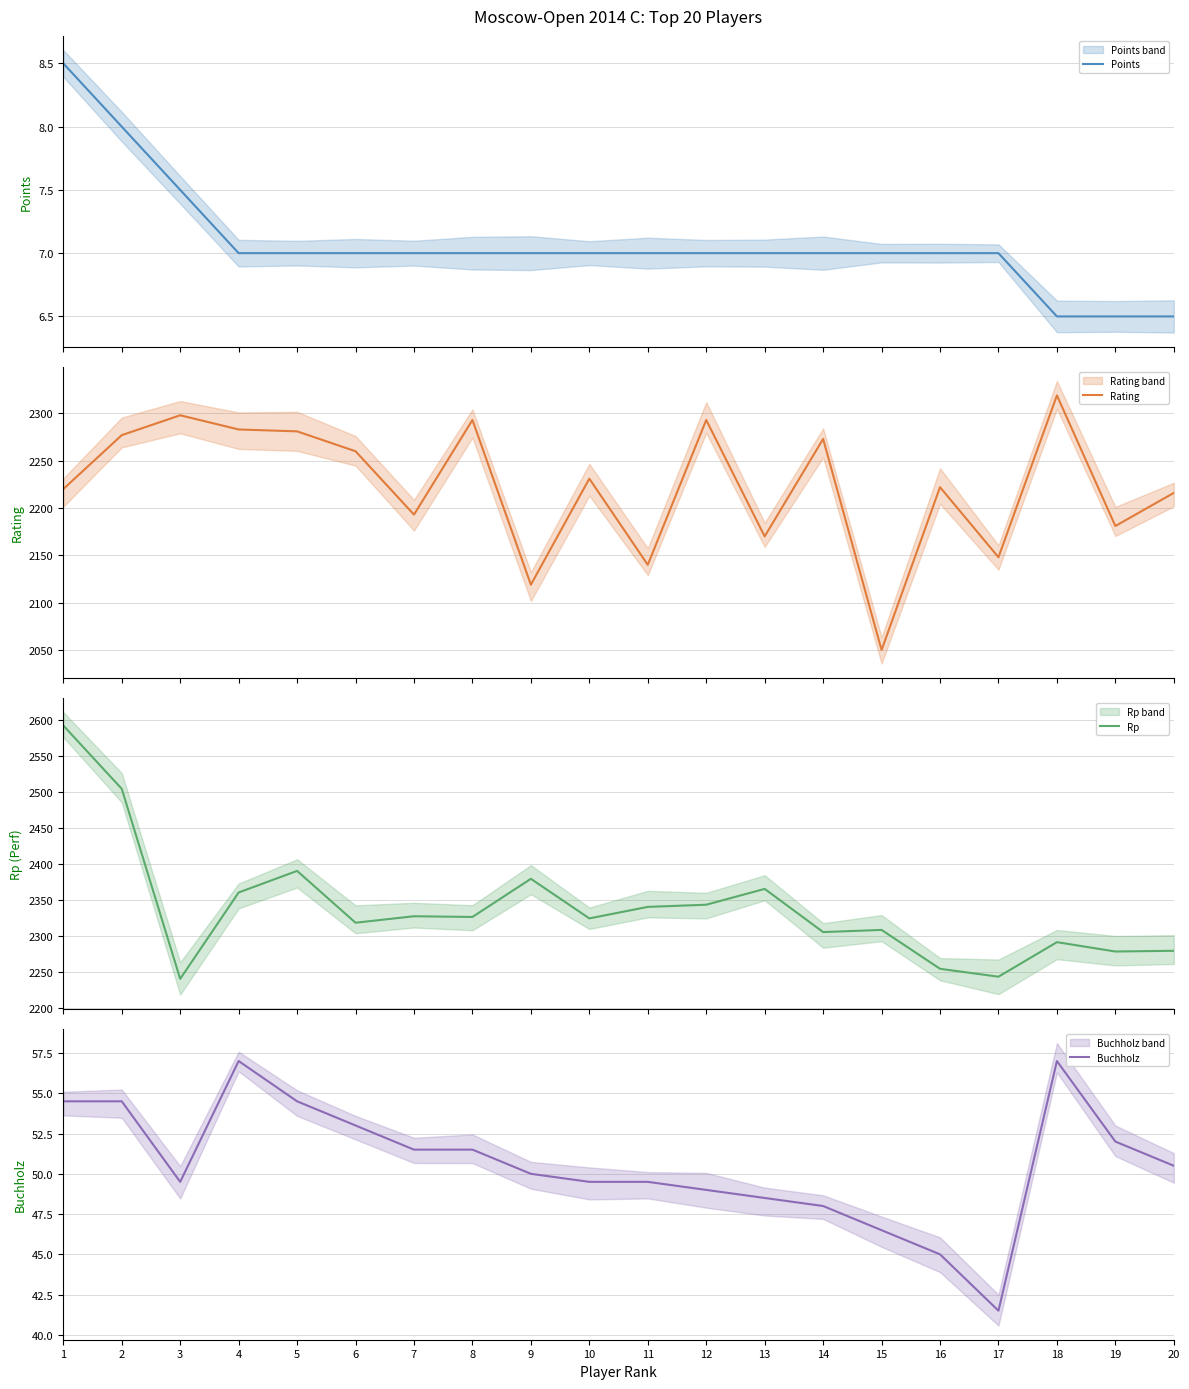

True or false: Rp has more than 0 points higher than both neighbors.

True